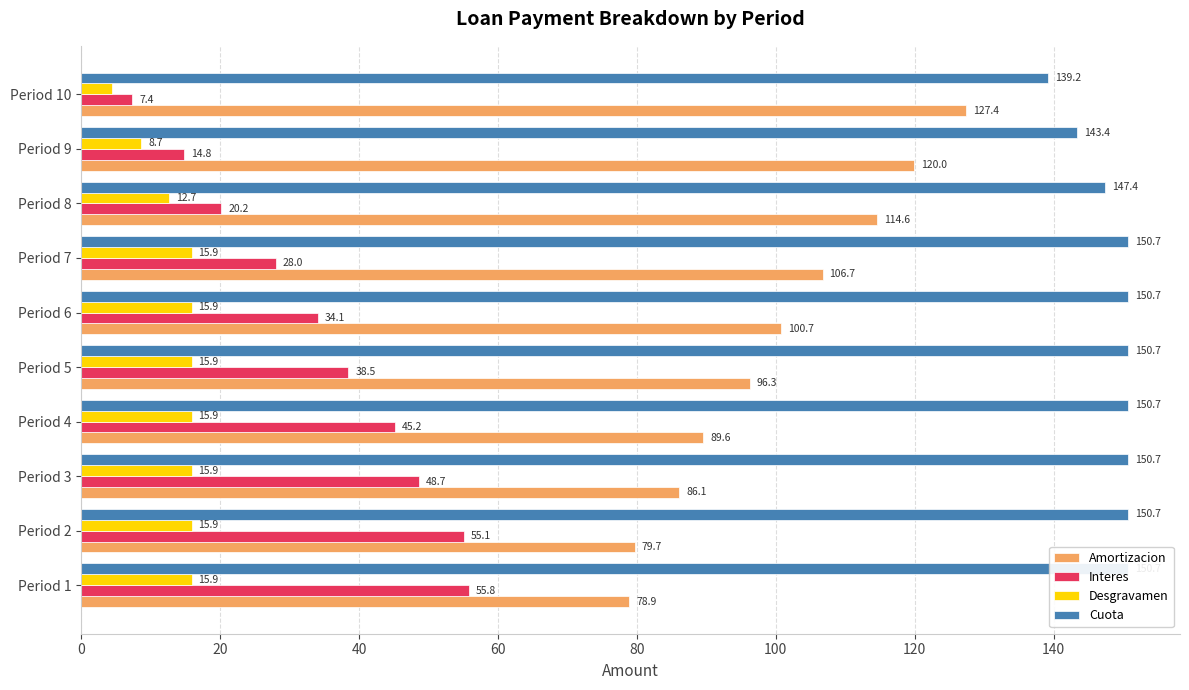

What are all the series names shown in the legend?

Amortizacion, Interes, Desgravamen, Cuota